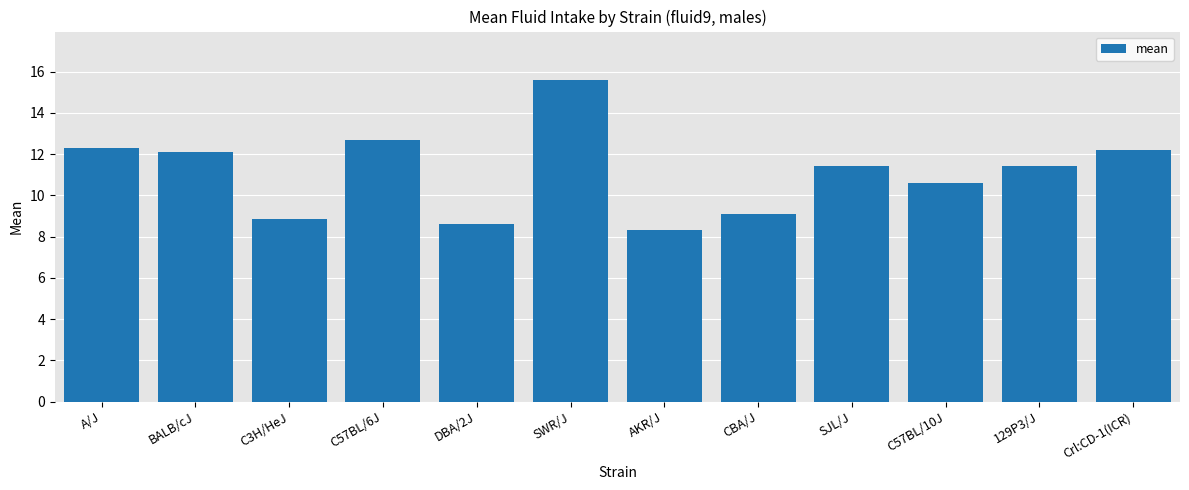

What is the change in value from DBA/2J to SJL/J?

+2.8